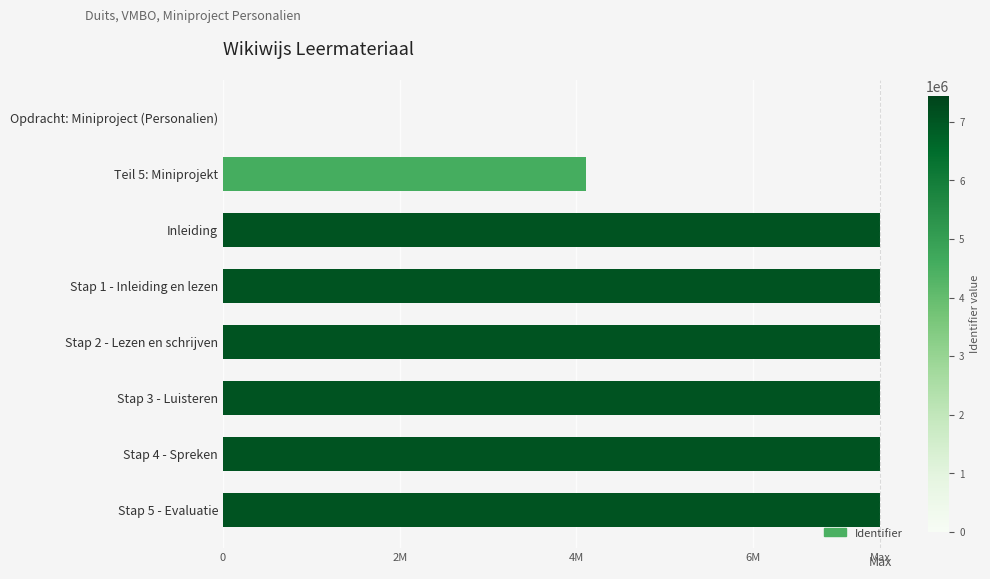

Are the bars horizontal?

Yes